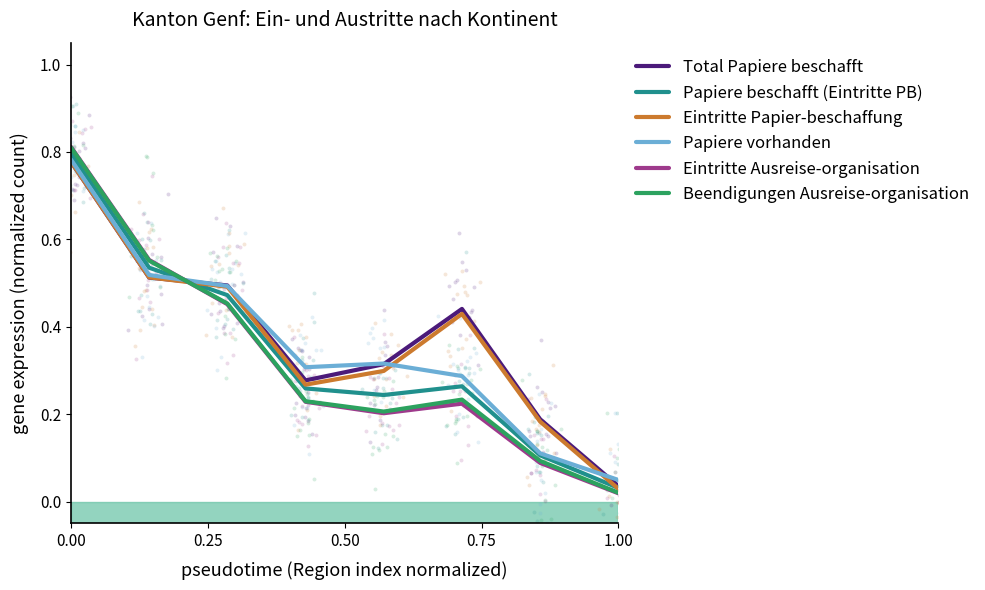

Which series has the largest total across all categories?

Total Papiere beschafft